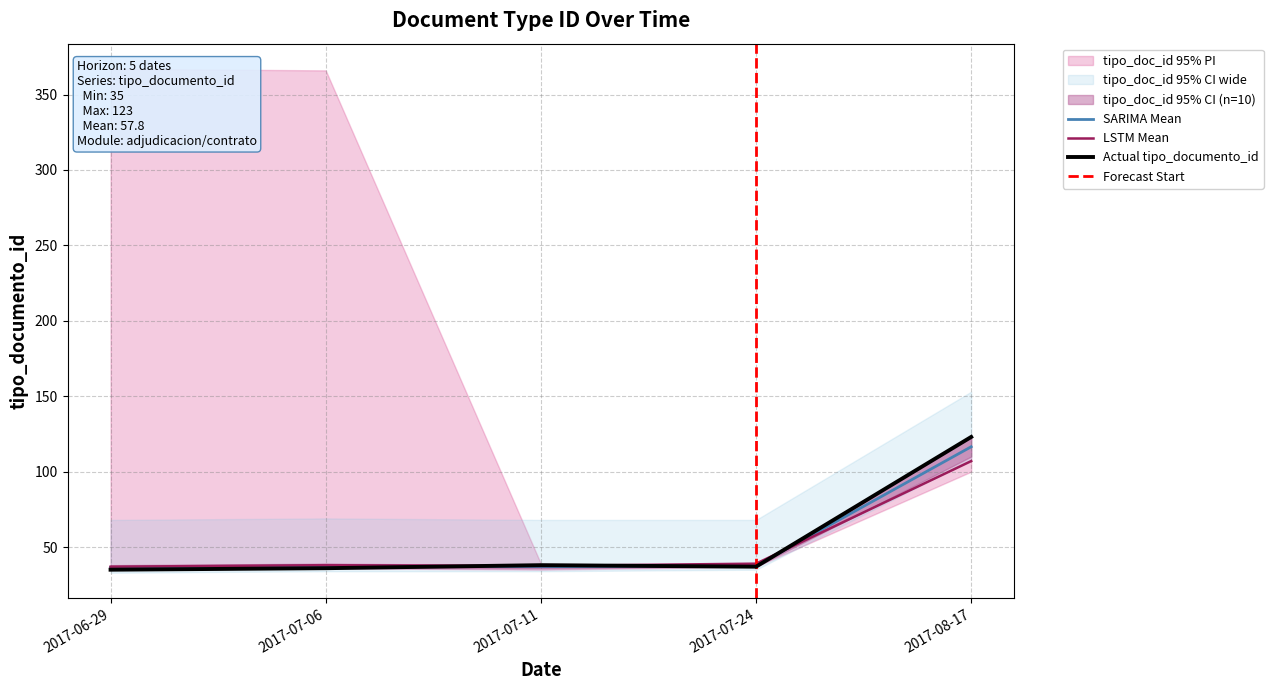

In tipo_documento_id, how many points are lower than both neighbors (excluding endpoints)?

1